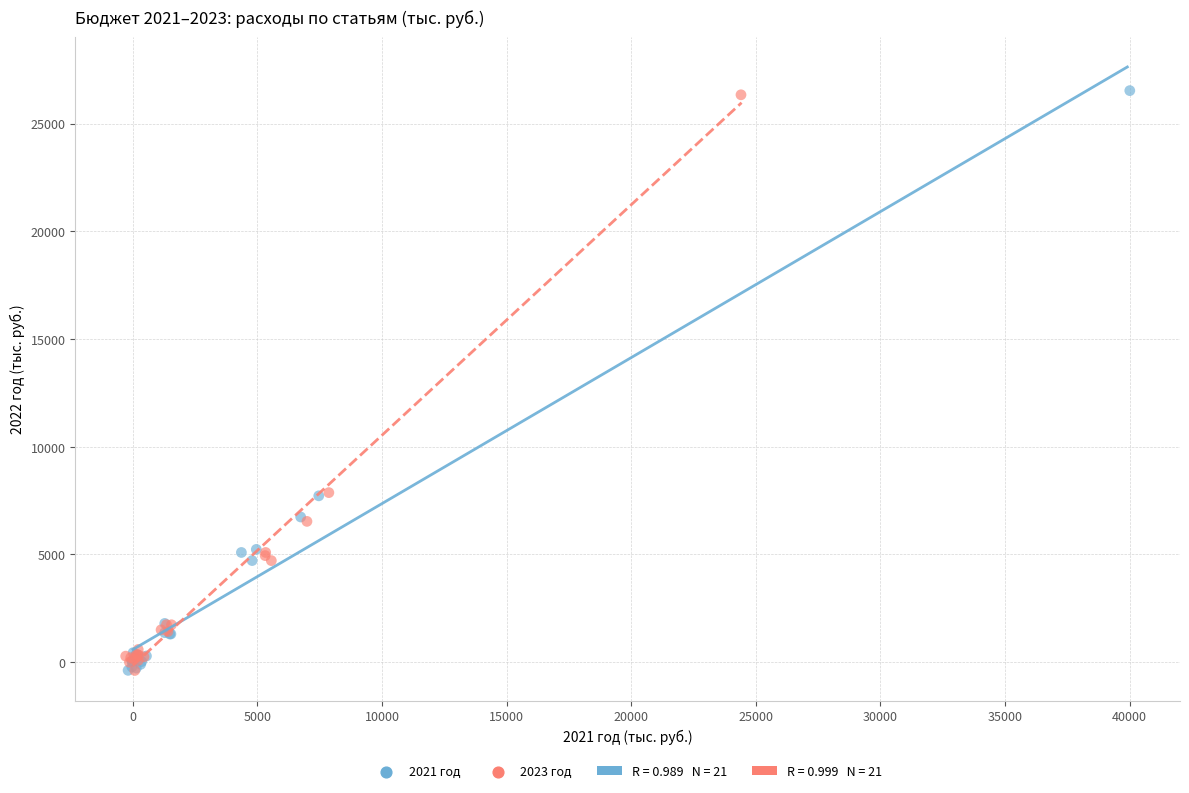

Which series has the largest Y range (max minus min)?

2021 год